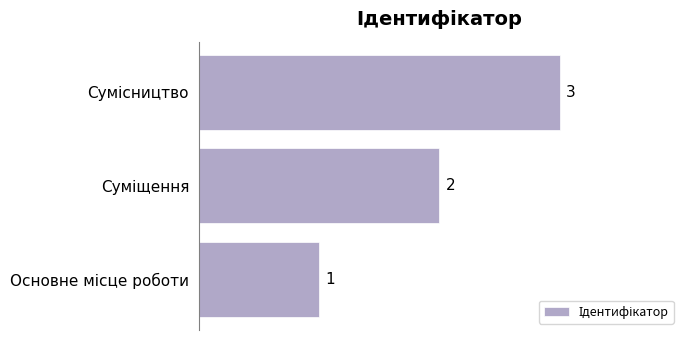

Count the values in the range 1 to 3.

3